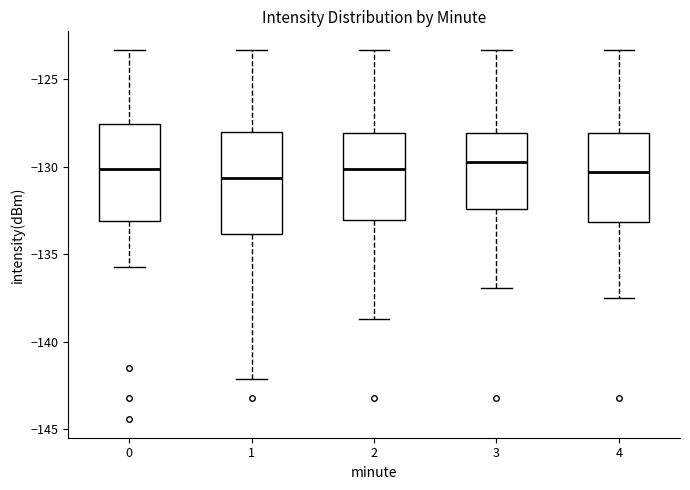

Reading left to right, read every box against the y-axis: the position of its median line, the range the box covers, and the ends of its whiskers. The values are not printed on the chart, so give them approximately, as read against the axis.

0: median -130.0, box -133.0 to -127.5, whiskers -135.5 to -123.5
1: median -130.5, box -134.0 to -128.0, whiskers -142.0 to -123.5
2: median -130.0, box -133.0 to -128.0, whiskers -138.5 to -123.5
3: median -129.5, box -132.5 to -128.0, whiskers -137.0 to -123.5
4: median -130.5, box -133.0 to -128.0, whiskers -137.5 to -123.5